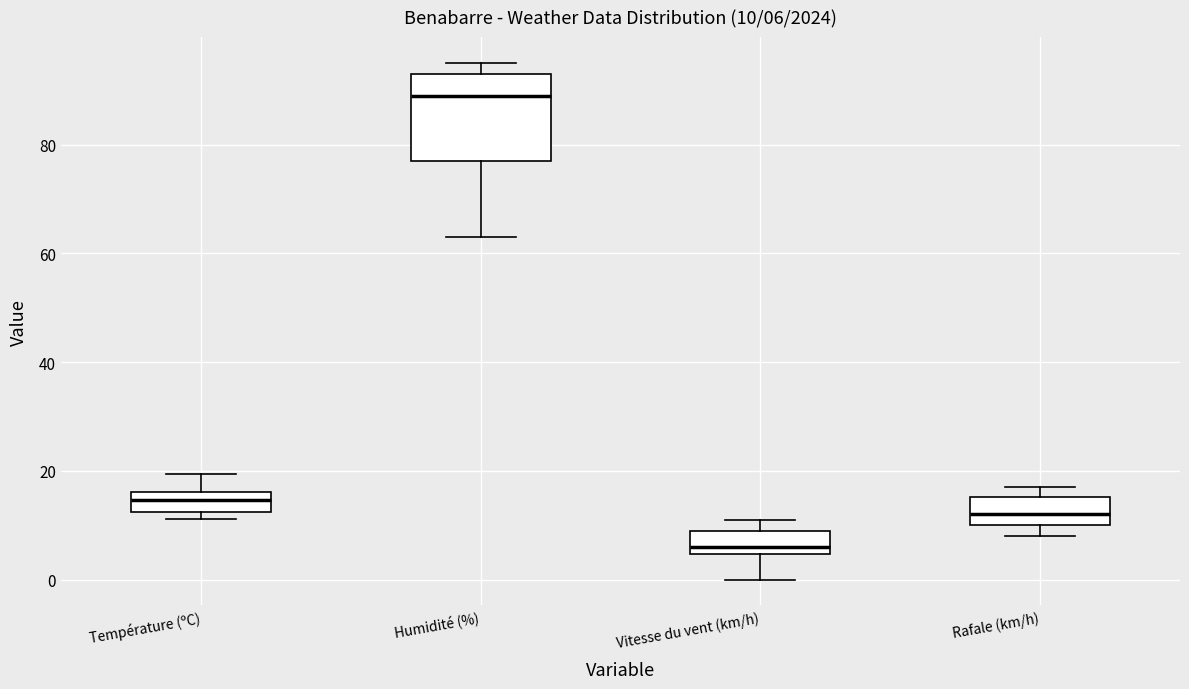

Comparing the boxes themselves (not the whiskers), which one is the tallest?

Humidité (%)